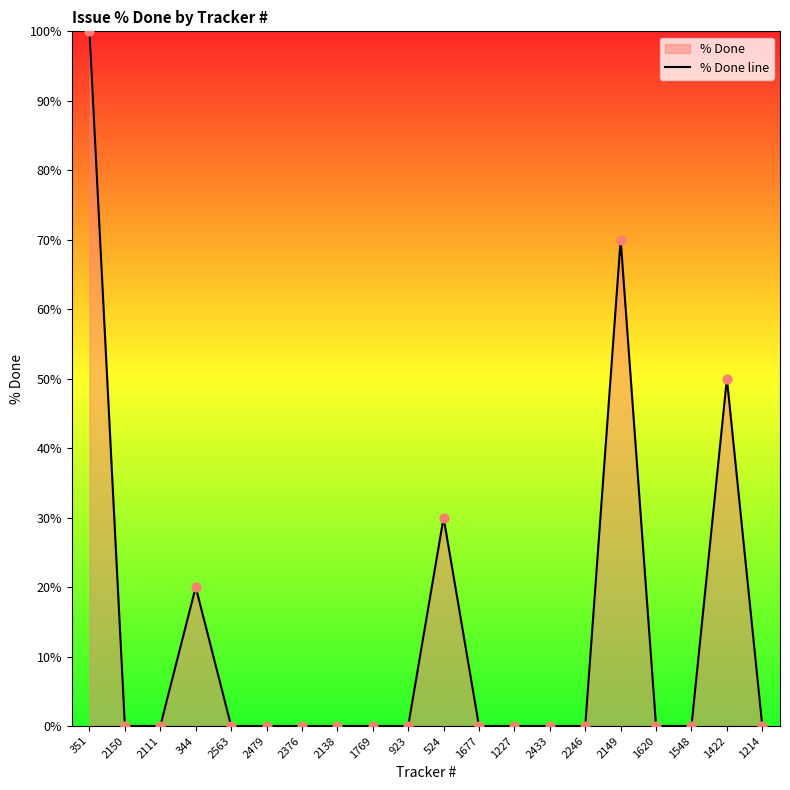

What is the change in value from 344 to 1422?

+30